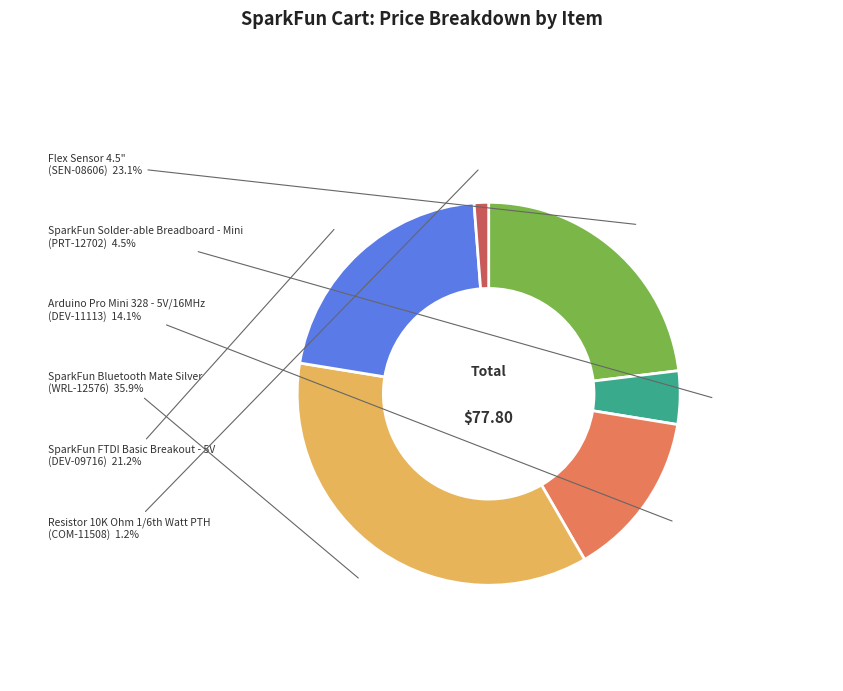

Does any single category account for the majority?

No